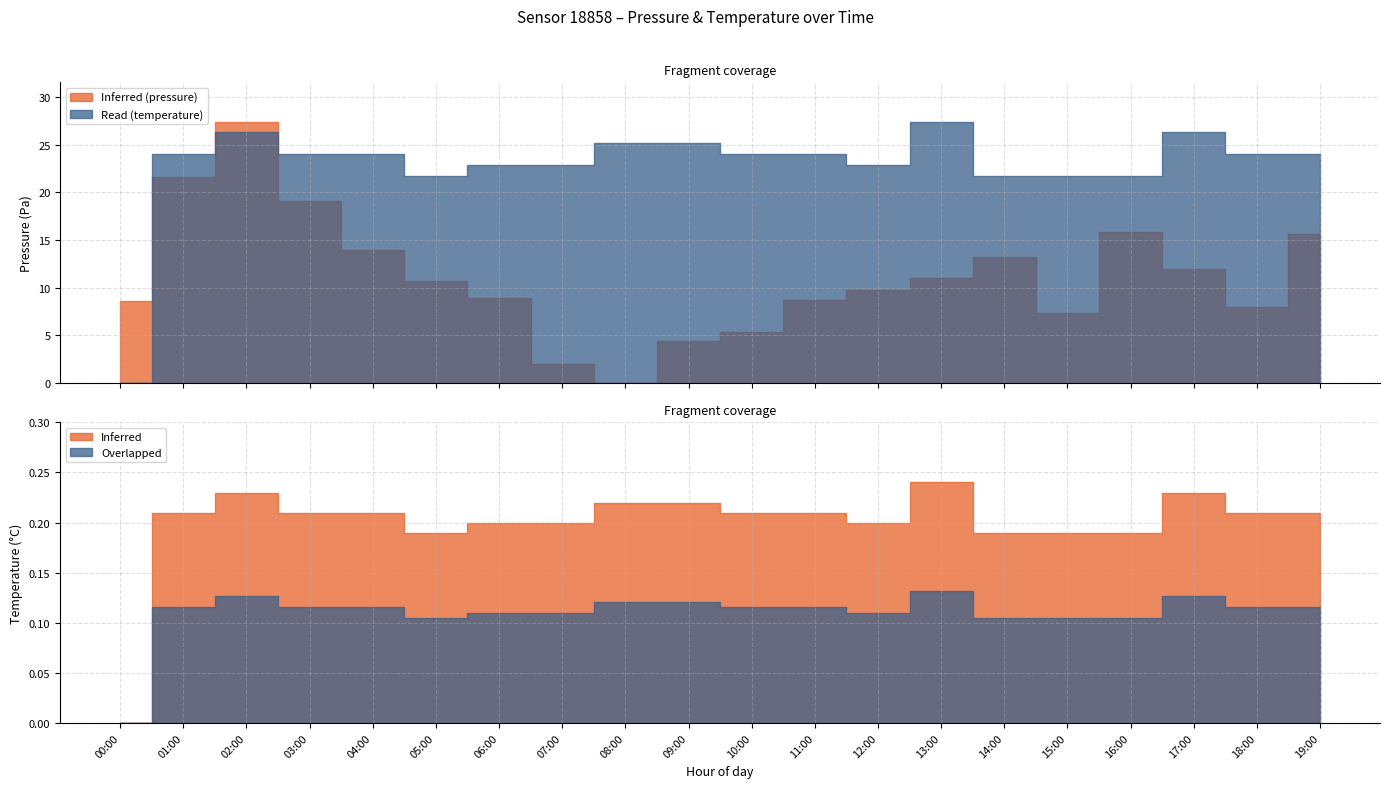

The pressure series shows 31037.2 at 09:00. True or false?

False